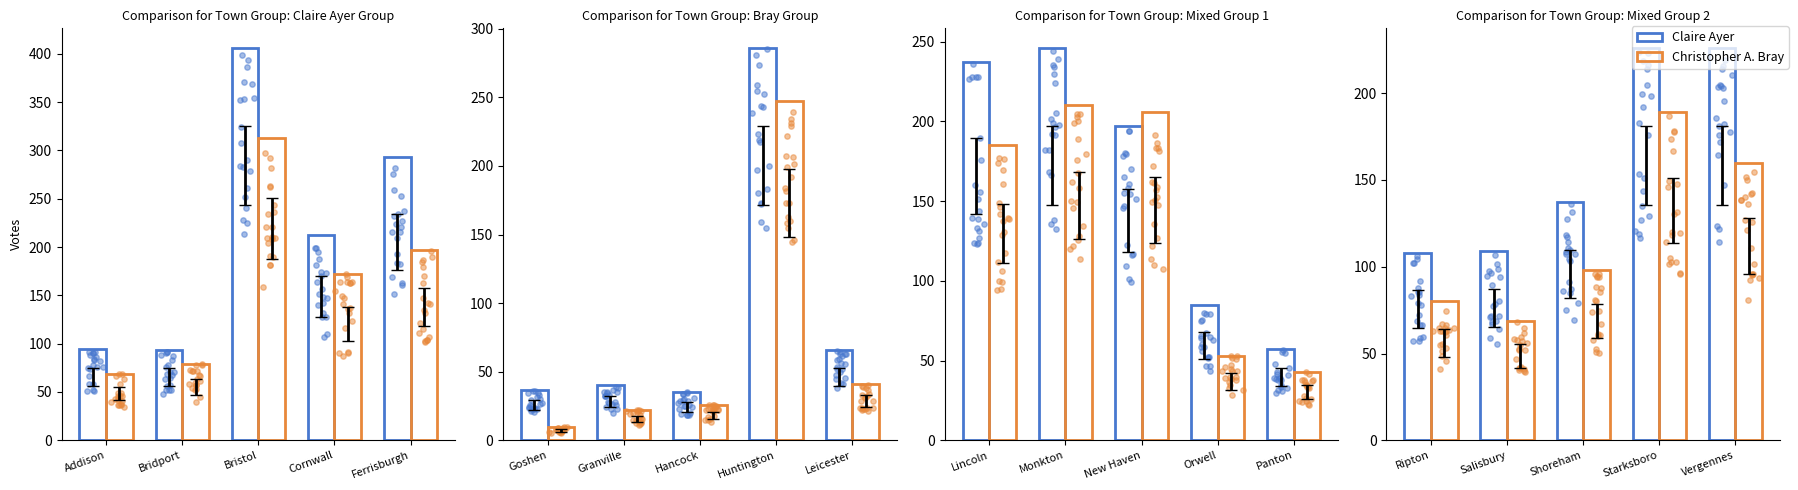

Which series contains the lowest Y value?

Christopher A. Bray